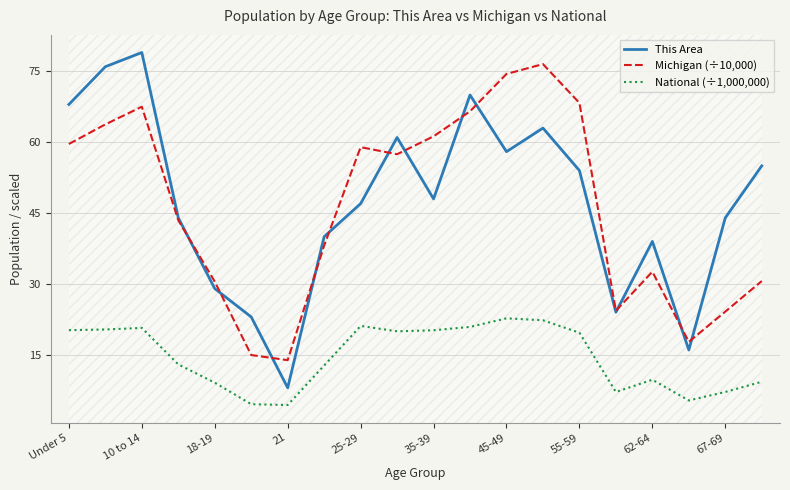

What is the difference between the maximum and minimum values in the Michigan (÷10,000) series?

62.7